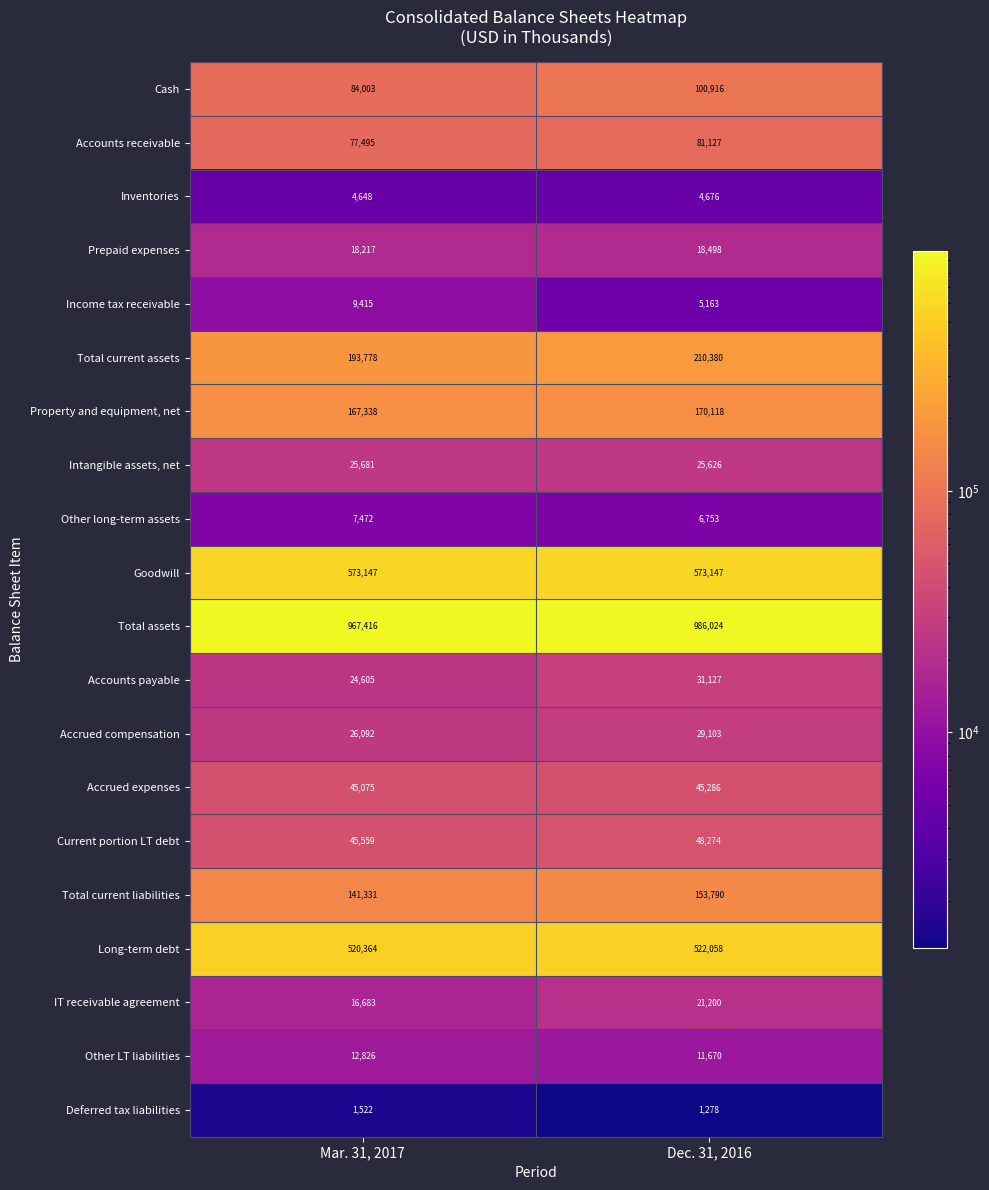

Is the value of Intangible assets, net at Dec. 31, 2016 greater than the value of Accounts receivable at Dec. 31, 2016?

No